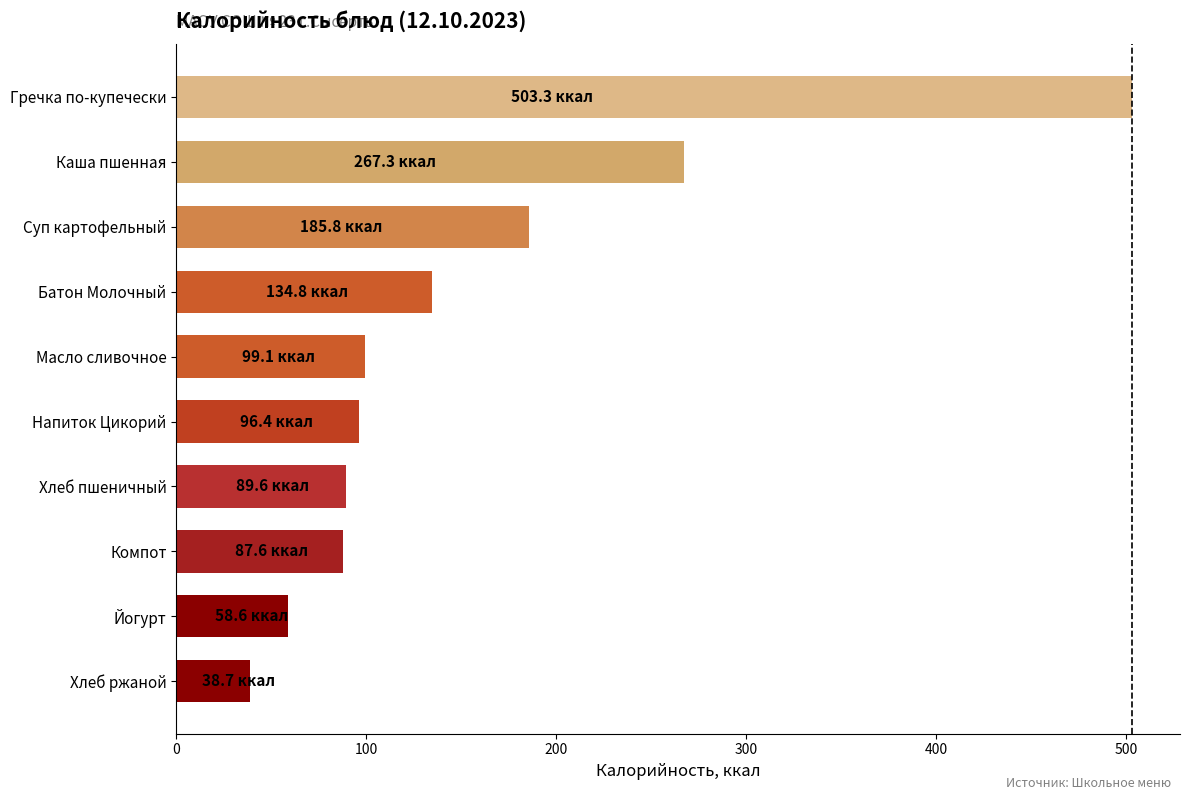

Which category has the highest value across all series?

Гречка по-купечески